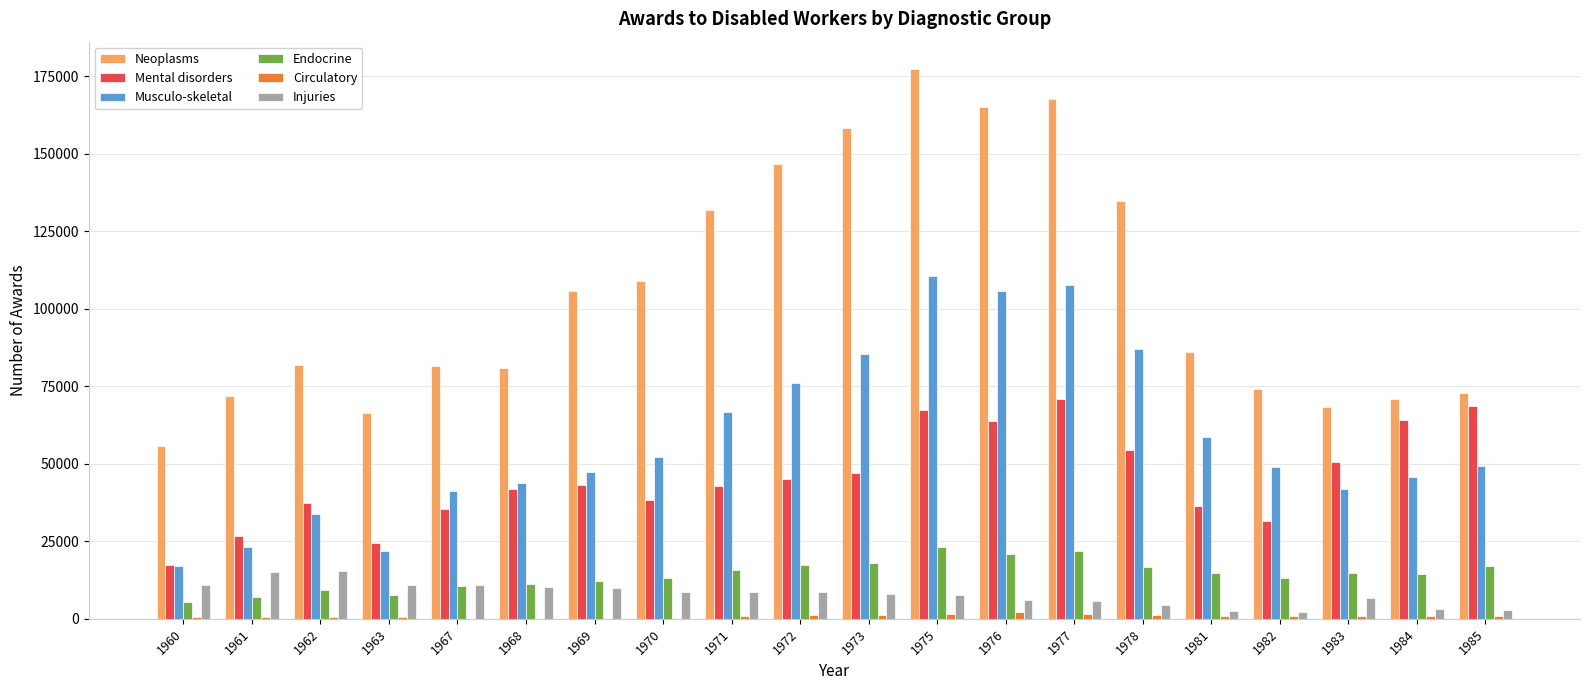

What is the sum of all Injuries values?

158942